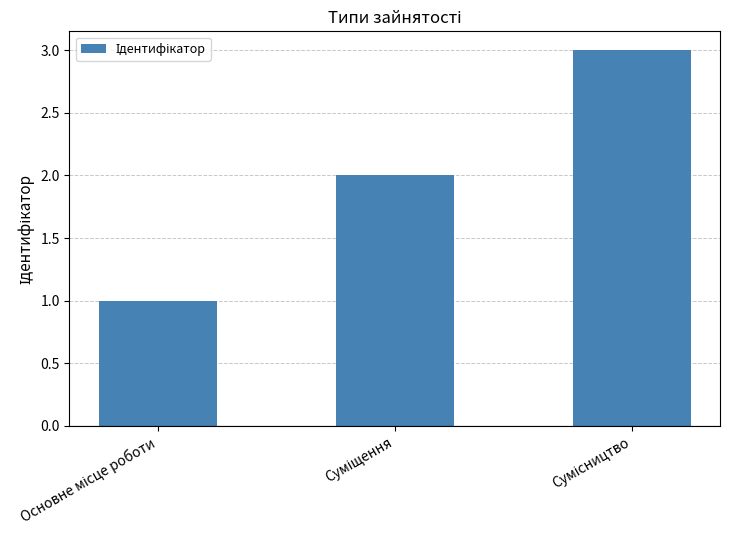

What is the maximum value shown in the chart?

3